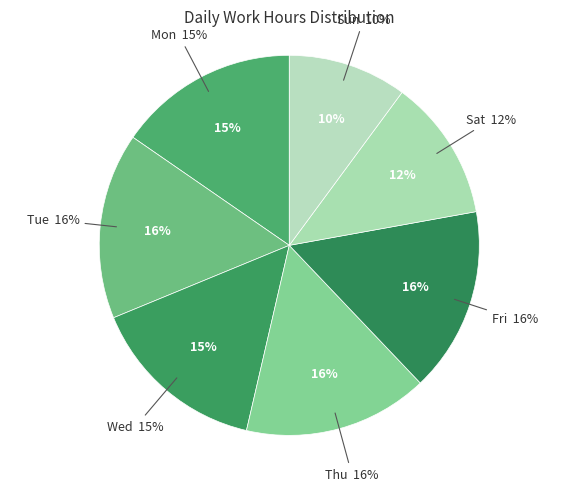

How many segments does this pie chart have?

7